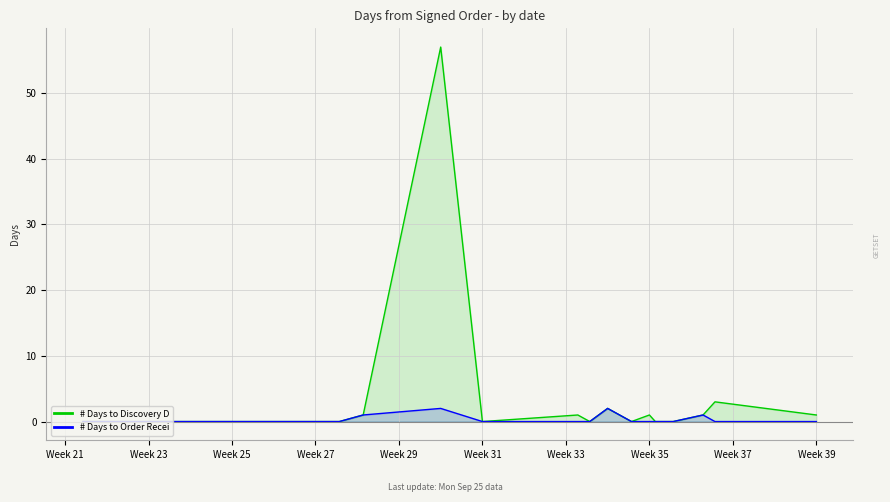

True or false: # Days from Signed Order to Order Recei and # Days from Signed Order to Discovery D cross at least once.

False